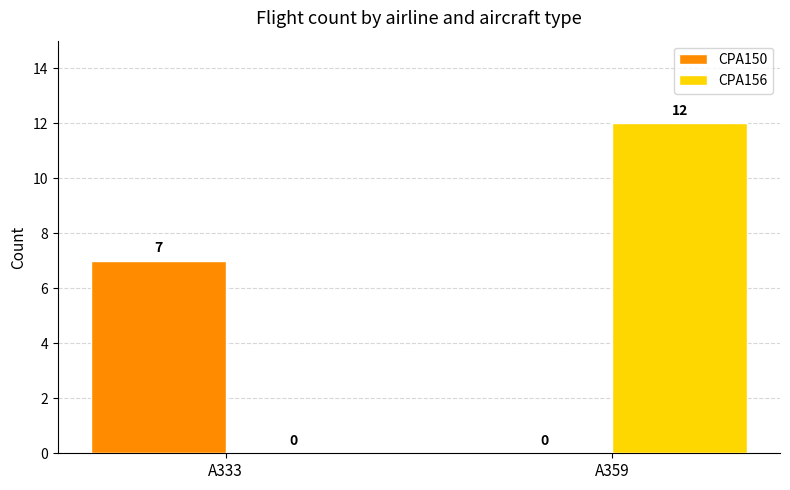

Read the CPA156 value at A359, to the nearest 10.

10